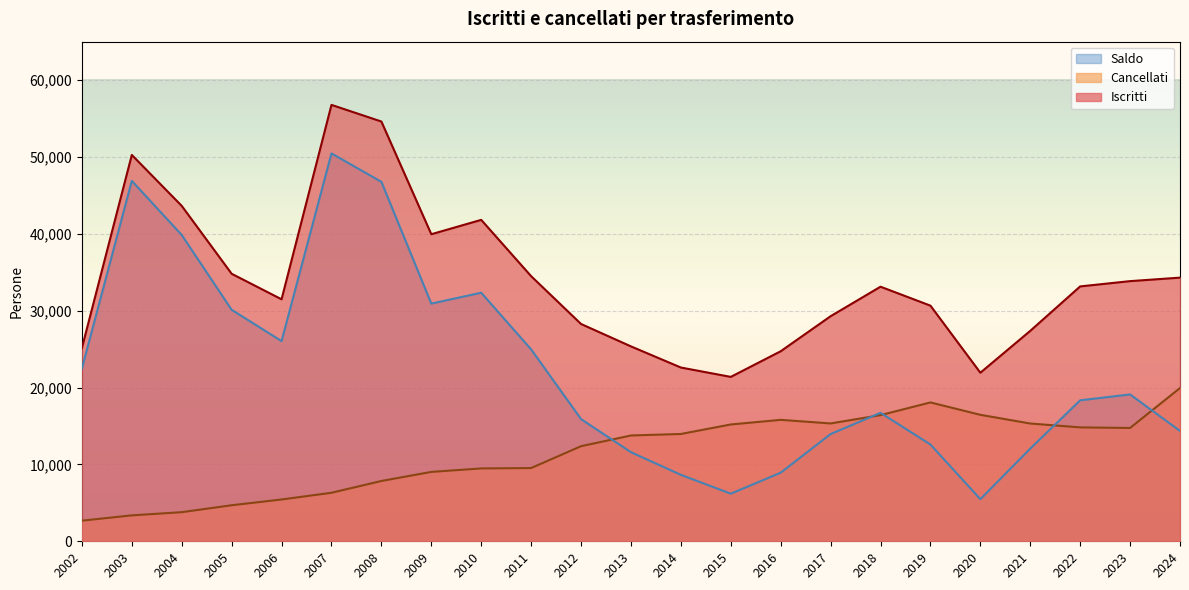

Reading right to left, what are all the values shown in this chart?

Iscritti: 34300	33846	33158	27377	21929	30656	33121	29282	24723	21387	22606	25356	28270	34493	41816	39948	54611	56775	31482	34805	43635	50263	25151
Cancellati: 19941	14742	14819	15321	16453	18064	16411	15331	15799	15197	13961	13766	12371	9528	9478	9027	7845	6313	5437	4689	3786	3372	2683
Saldo: 14359	19104	18339	12056	5476	12592	16710	13951	8924	6190	8645	11590	15899	24965	32338	30921	46766	50462	26045	30116	39849	46891	22468